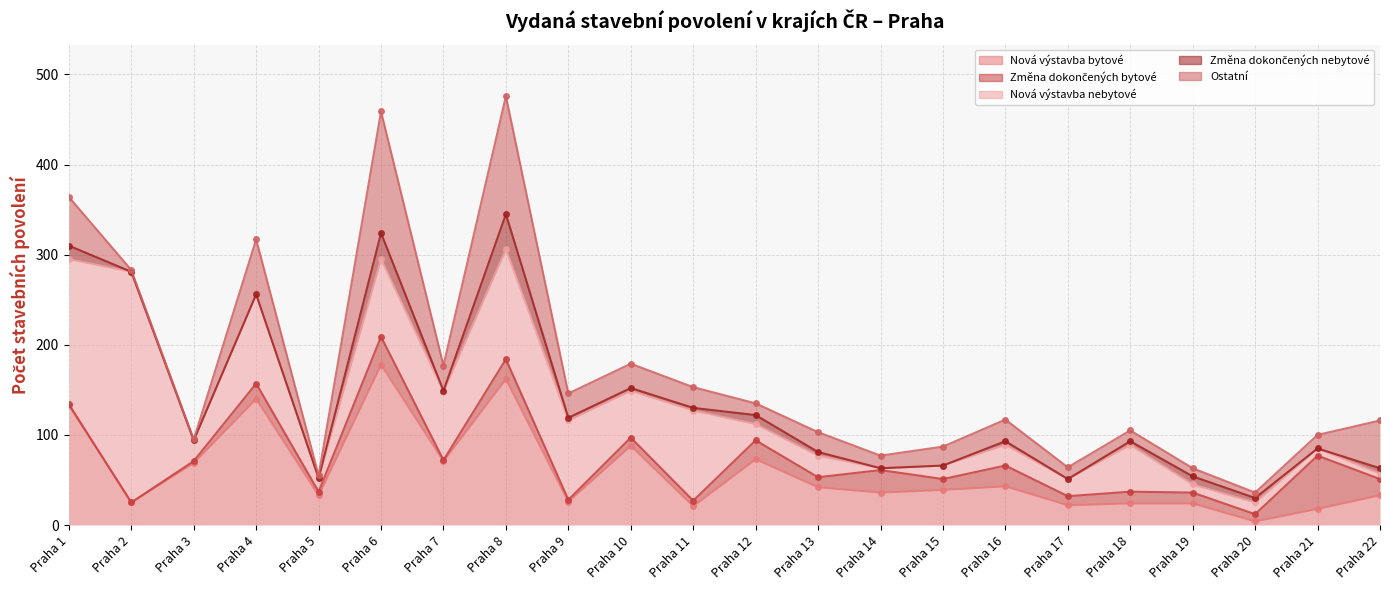

Reading right to left, transcribe all the data shown in this chart.

Nová výstavba bytové: Praha 22=33	Praha 21=18	Praha 20=4	Praha 19=24	Praha 18=24	Praha 17=22	Praha 16=43	Praha 15=39	Praha 14=36	Praha 13=42	Praha 12=73	Praha 11=21	Praha 10=88	Praha 9=26	Praha 8=162	Praha 7=71	Praha 6=178	Praha 5=33	Praha 4=140	Praha 3=69	Praha 2=25	Praha 1=133
Změna dokončených bytové: Praha 22=18	Praha 21=59	Praha 20=8	Praha 19=12	Praha 18=13	Praha 17=10	Praha 16=23	Praha 15=12	Praha 14=25	Praha 13=11	Praha 12=21	Praha 11=6	Praha 10=9	Praha 9=2	Praha 8=22	Praha 7=1	Praha 6=31	Praha 5=4	Praha 4=17	Praha 3=2	Praha 2=0	Praha 1=1
Nová výstavba nebytové: Praha 22=6	Praha 21=8	Praha 20=13	Praha 19=9	Praha 18=52	Praha 17=19	Praha 16=23	Praha 15=15	Praha 14=2	Praha 13=24	Praha 12=18	Praha 11=100	Praha 10=52	Praha 9=88	Praha 8=122	Praha 7=76	Praha 6=86	Praha 5=15	Praha 4=99	Praha 3=23	Praha 2=256	Praha 1=161
Změna dokončených nebytové: Praha 22=6	Praha 21=0	Praha 20=5	Praha 19=9	Praha 18=4	Praha 17=0	Praha 16=4	Praha 15=0	Praha 14=0	Praha 13=4	Praha 12=10	Praha 11=3	Praha 10=3	Praha 9=3	Praha 8=39	Praha 7=1	Praha 6=29	Praha 5=0	Praha 4=0	Praha 3=0	Praha 2=0	Praha 1=15
Ostatní: Praha 22=53	Praha 21=15	Praha 20=6	Praha 19=9	Praha 18=12	Praha 17=13	Praha 16=24	Praha 15=21	Praha 14=14	Praha 13=22	Praha 12=13	Praha 11=23	Praha 10=27	Praha 9=27	Praha 8=131	Praha 7=28	Praha 6=135	Praha 5=3	Praha 4=61	Praha 3=1	Praha 2=2	Praha 1=54